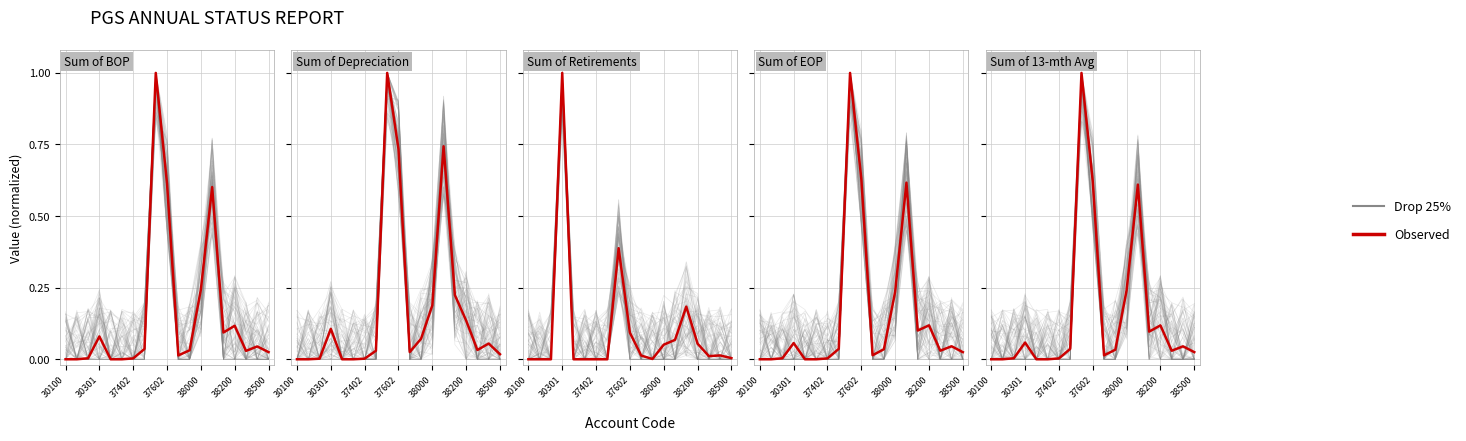

How many data points in Drop 25% are above 0?

10